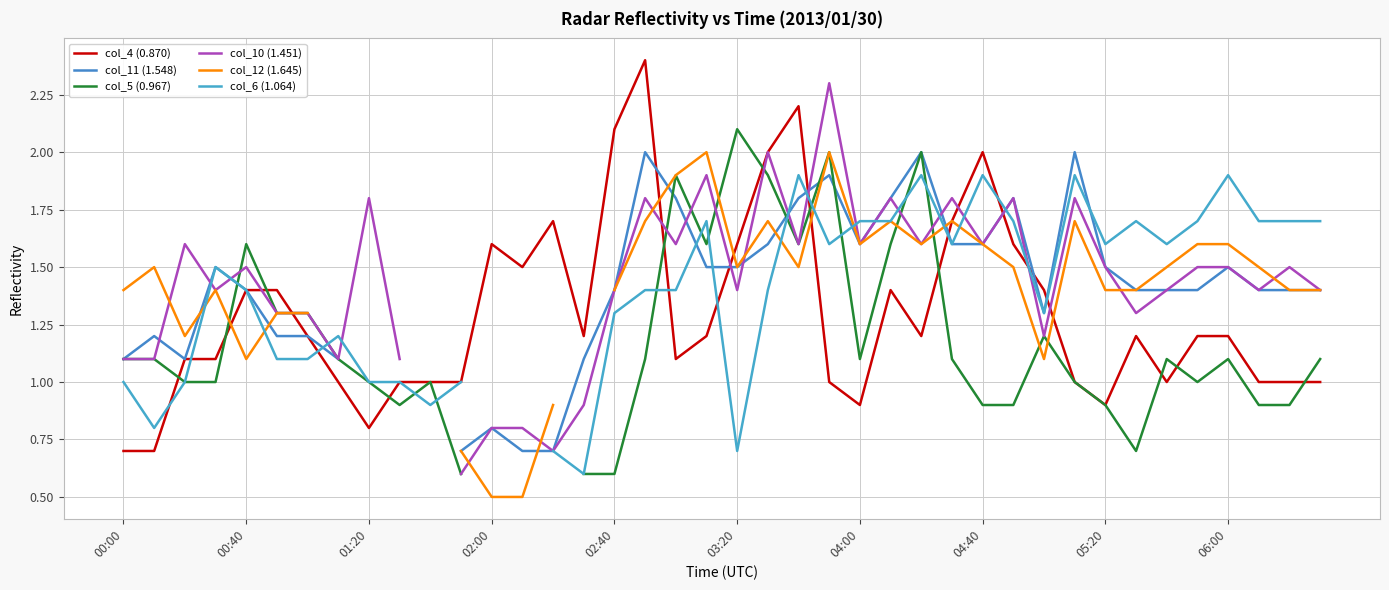

What is the minimum value for col_4 (0.870)?

0.7